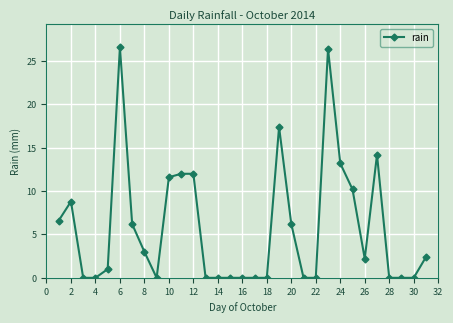

What is the sum of all values?

180.0